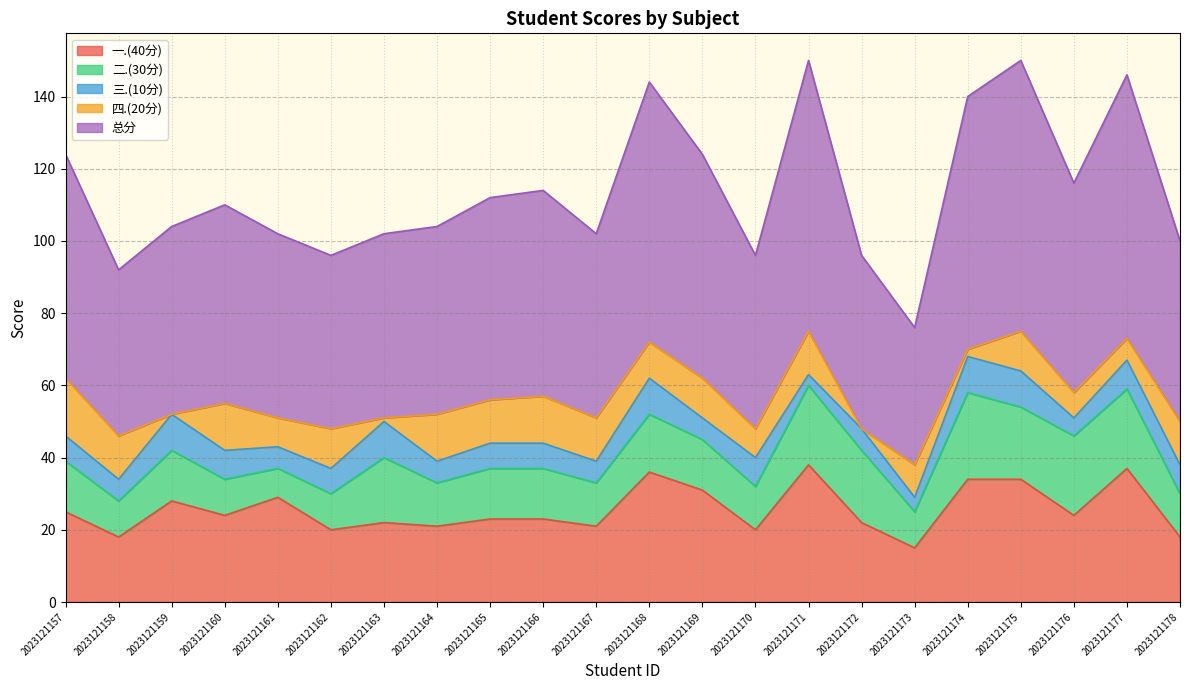

At which category is the sum across all series the highest?

2023121171